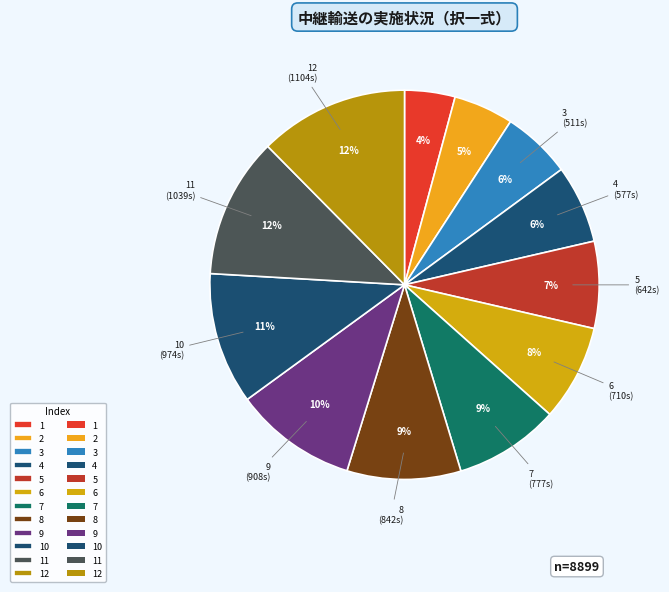

Count the number of slices in the pie.

12